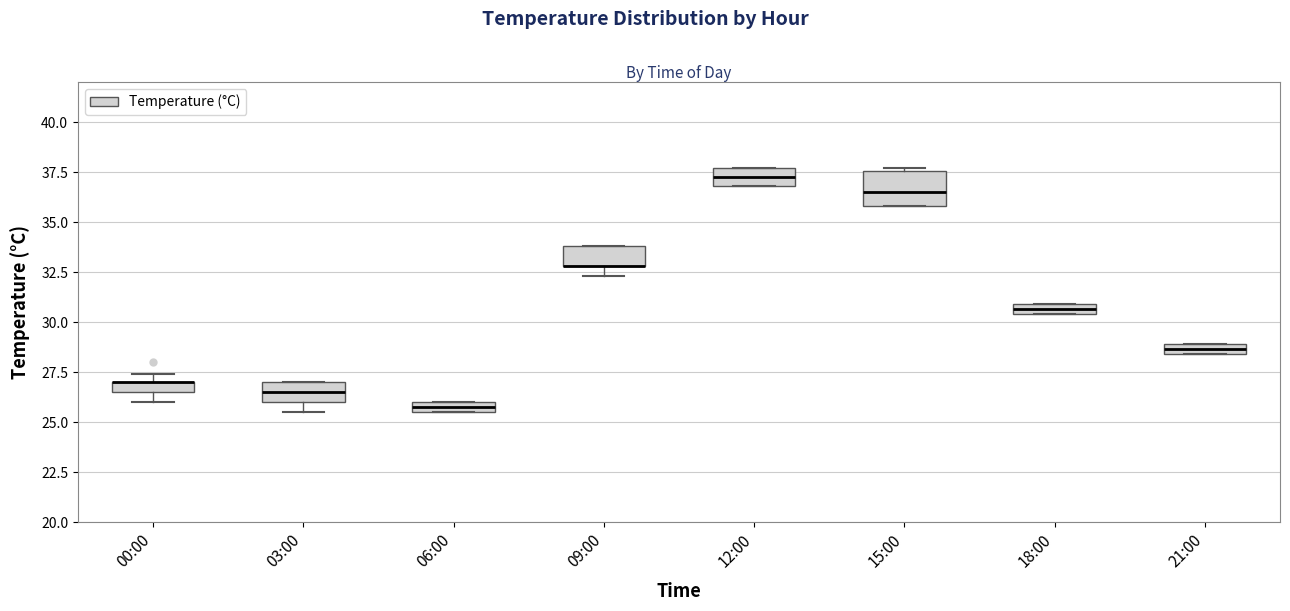

Comparing the boxes themselves (not the whiskers), which one is the tallest?

15:00